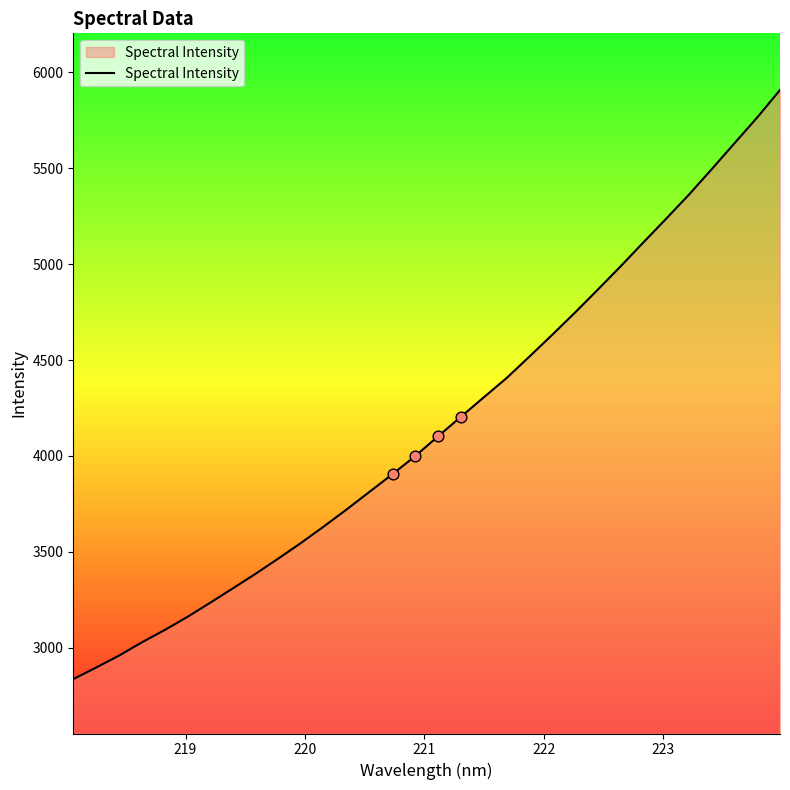

What is the greatest value displayed?

5907.9